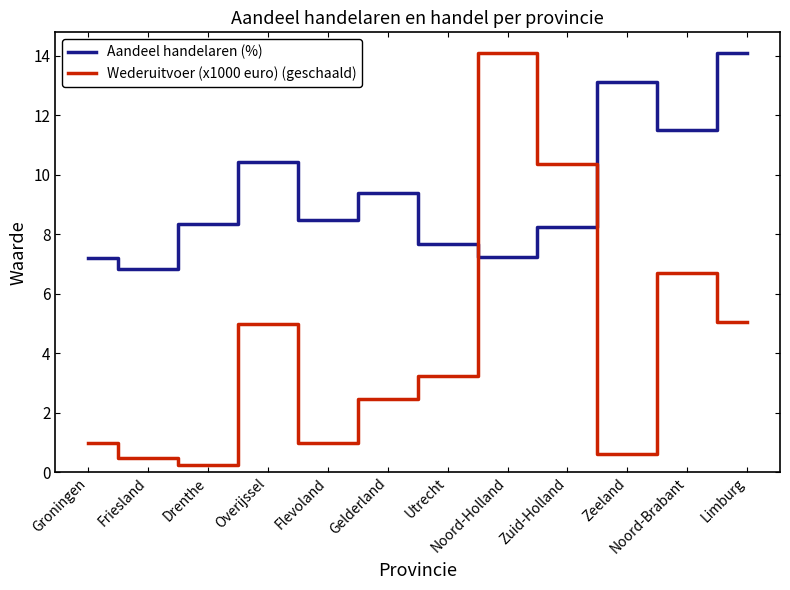

Is the value of Wederuitvoer (x1000 euro) (geschaald) at Gelderland greater than the value of Aandeel handelaren (%) at Friesland?

No